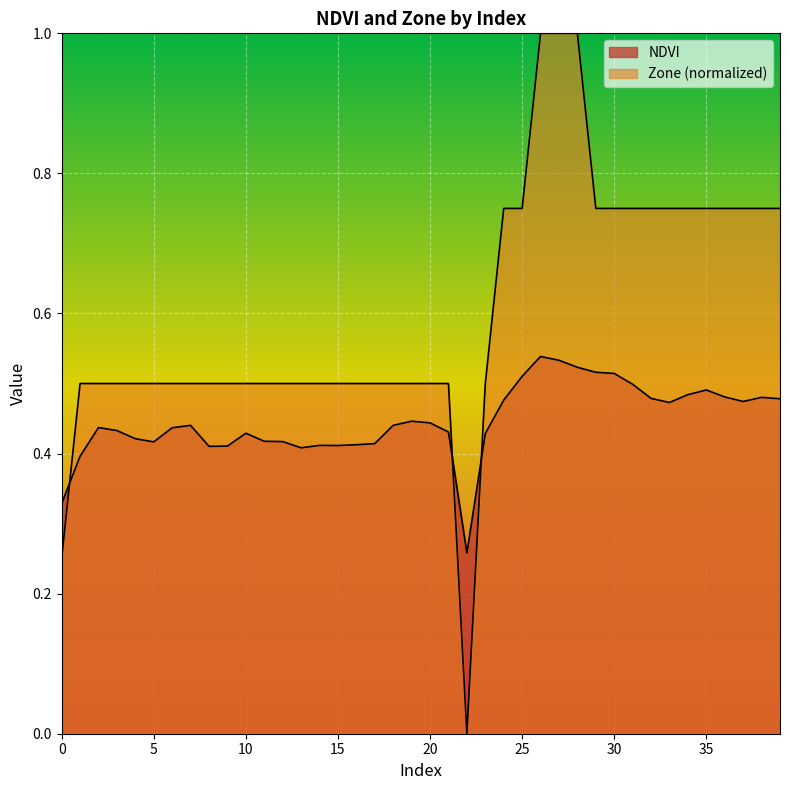

How many interior local valleys does the Zone series have?

1